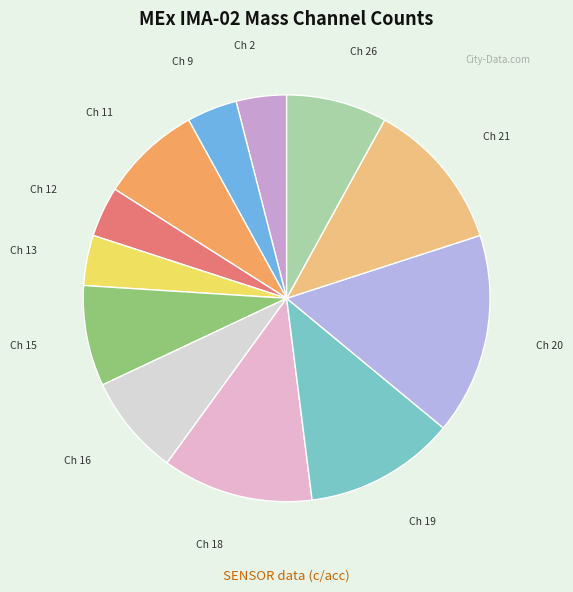

How many slices are in this pie chart?

12